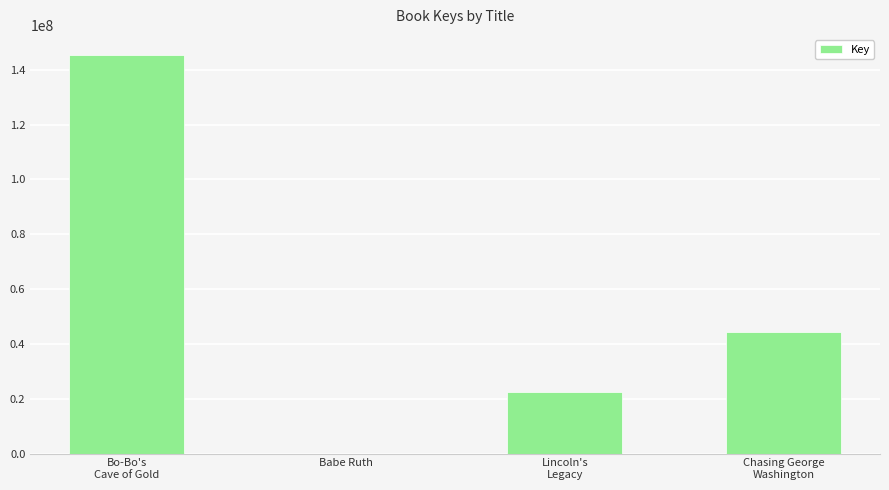

Reading left to right, list all the values displayed in this chart.

145457971	5978	22295082	44254525